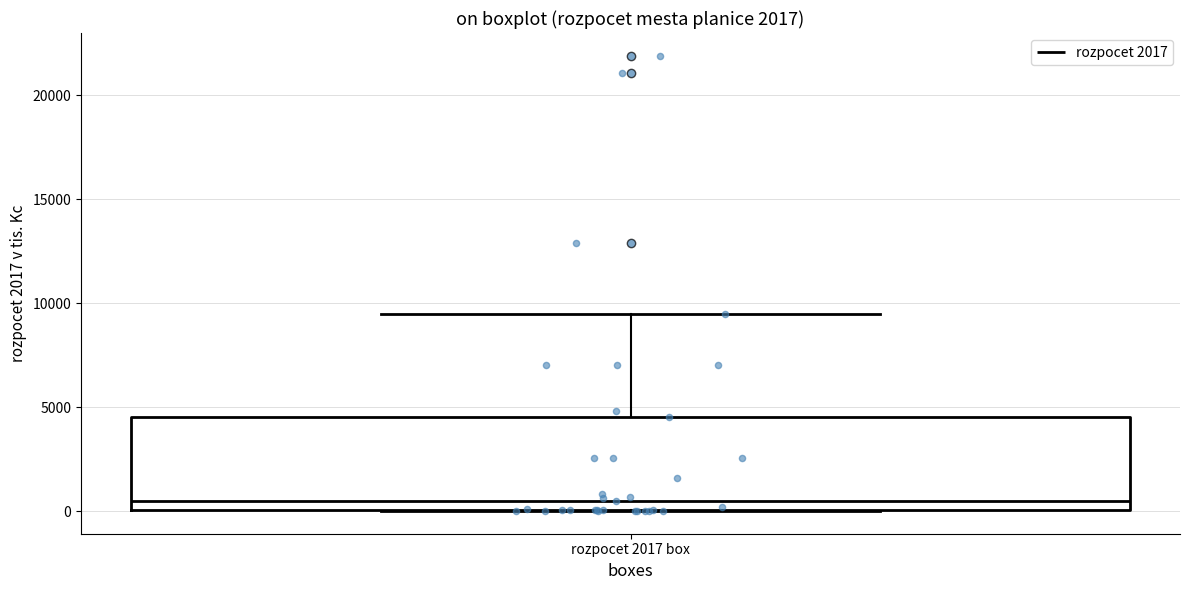

Transcribe this box plot: give where the median line is, the range the box spans, and where the two whiskers end, as read against the y-axis. The values are not printed on the chart, so give them approximately, as read against the axis.

median 500, box 0 to 4500, whiskers 0 to 9500